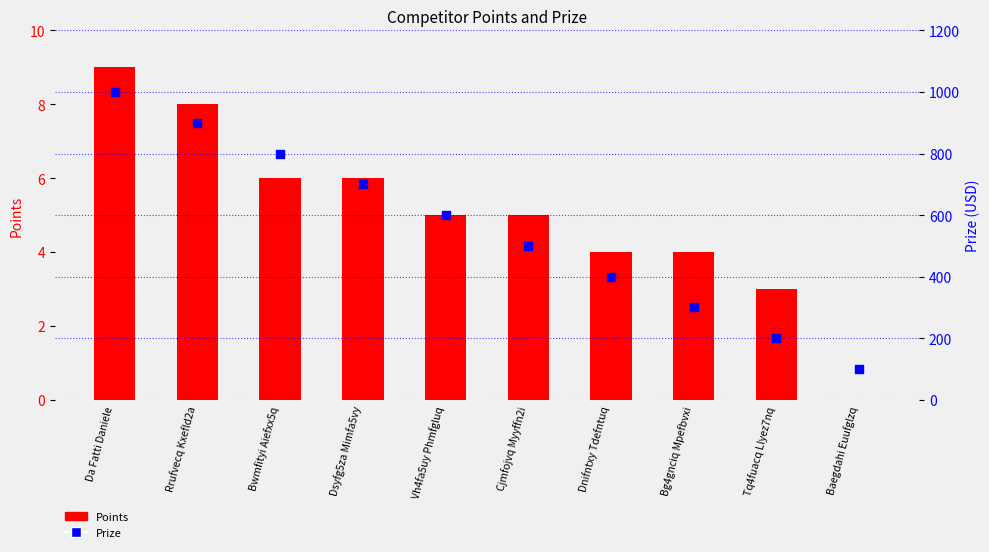

Which series reaches the maximum Y coordinate?

Prize